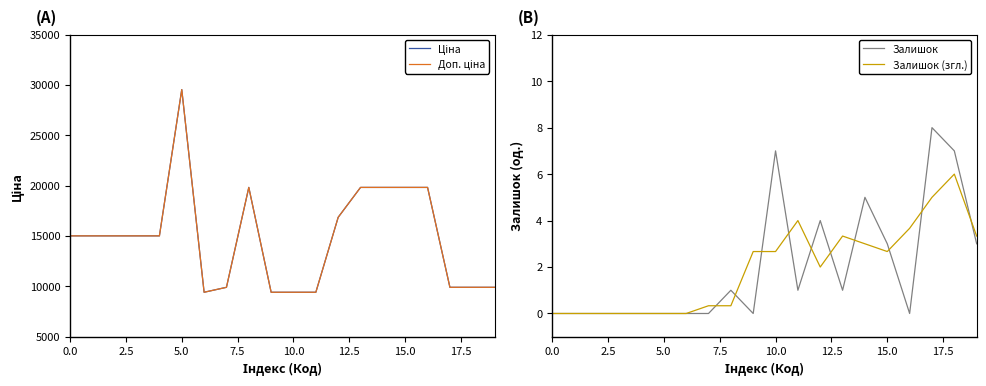

What is the label of the 18th point from the left?

17